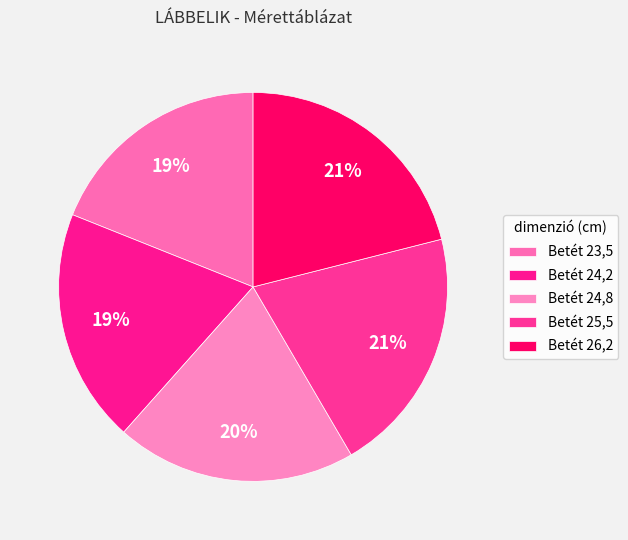

Which slice is the largest?

26,2